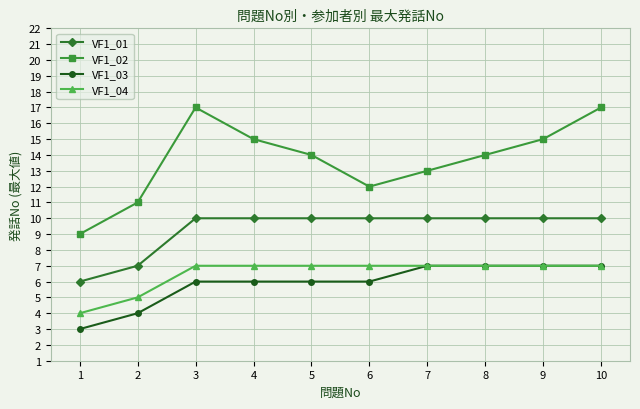

Does the chart display data point markers on the line(s)?

Yes